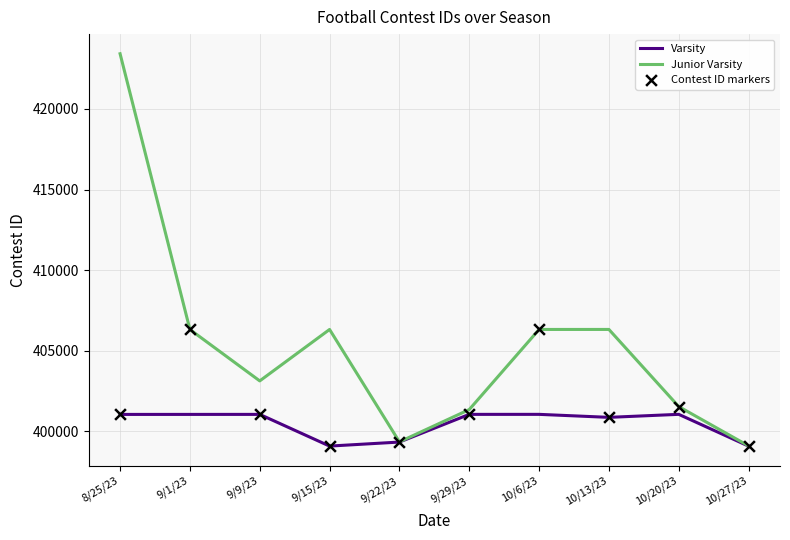

What is the spread (max minus min) of values at 9/29/23?

298